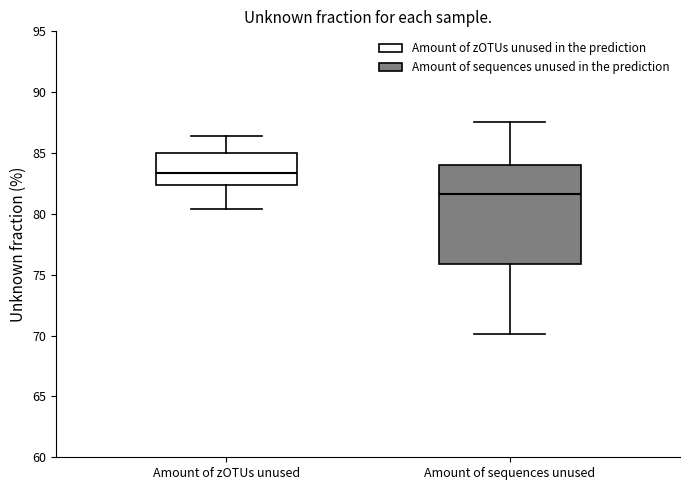

Where is the upper edge of the box for Amount of zOTUs unused on the y-axis? The values are not printed on the chart, so give them approximately, as read against the axis.

85.0